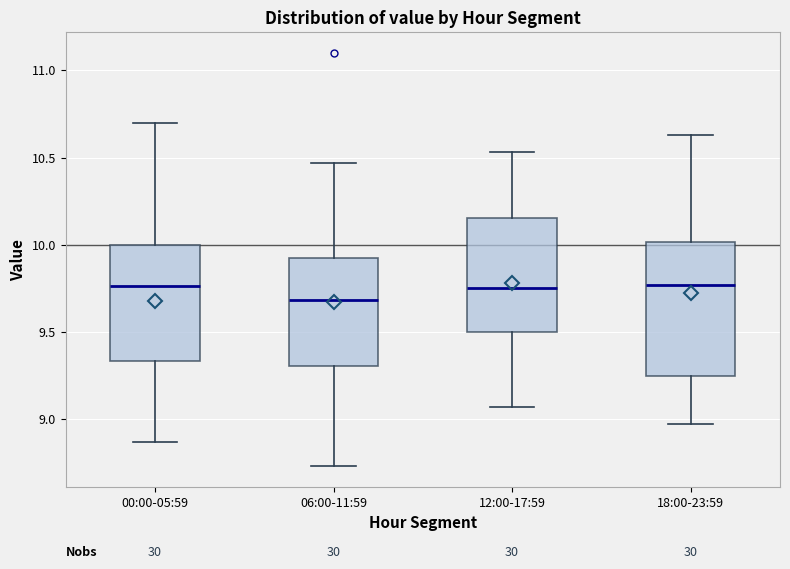

Comparing the boxes themselves (not the whiskers), which one is the tallest?

18:00-23:59